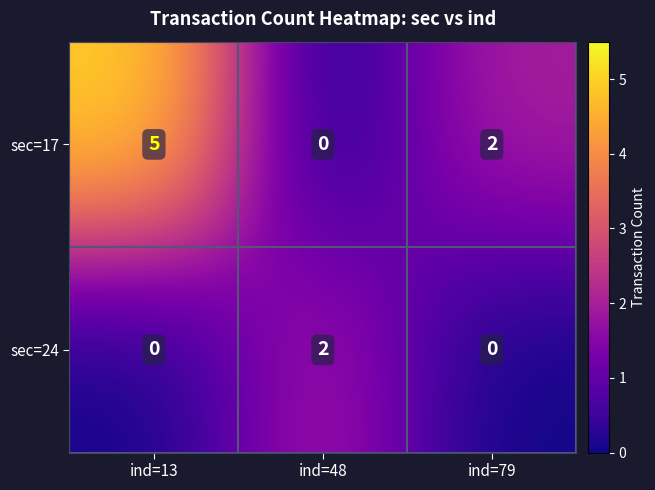

The sec=24 series shows 0 at ind=13. True or false?

True